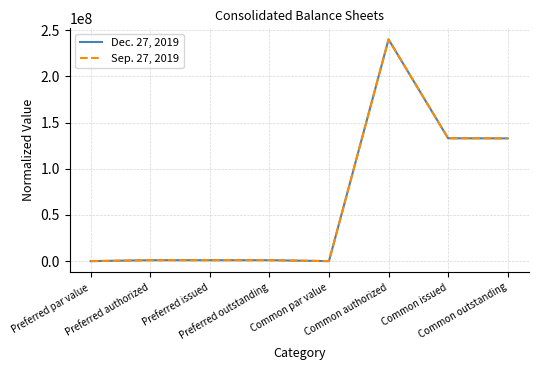

True or false: Dec. 27, 2019 and Sep. 27, 2019 intersect in this chart.

False